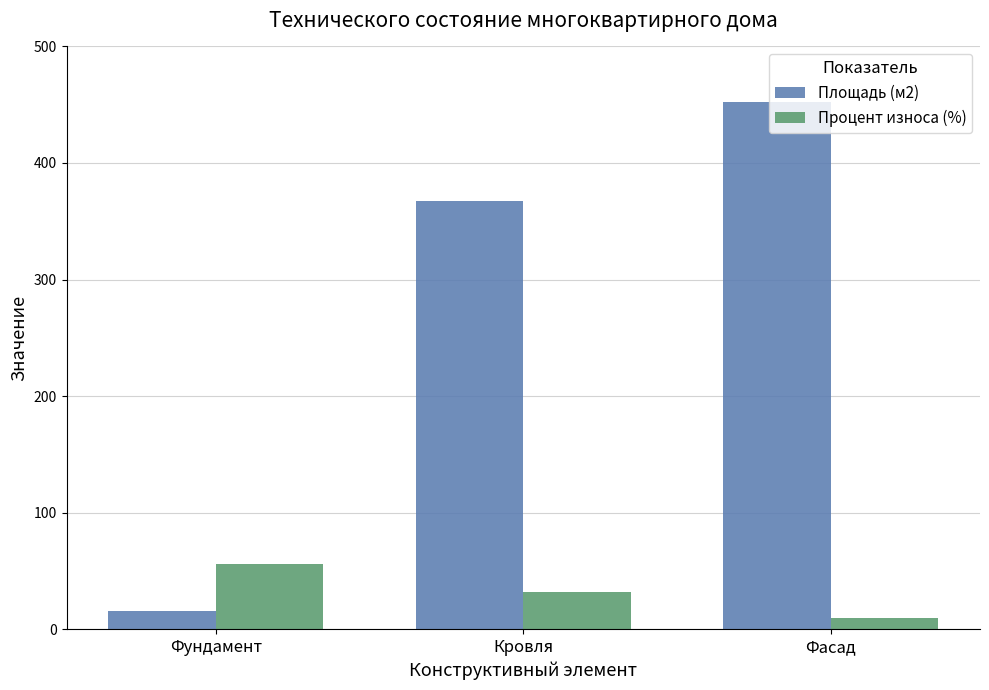

The value of Площадь (м2) at Фасад is 298. True or false?

False